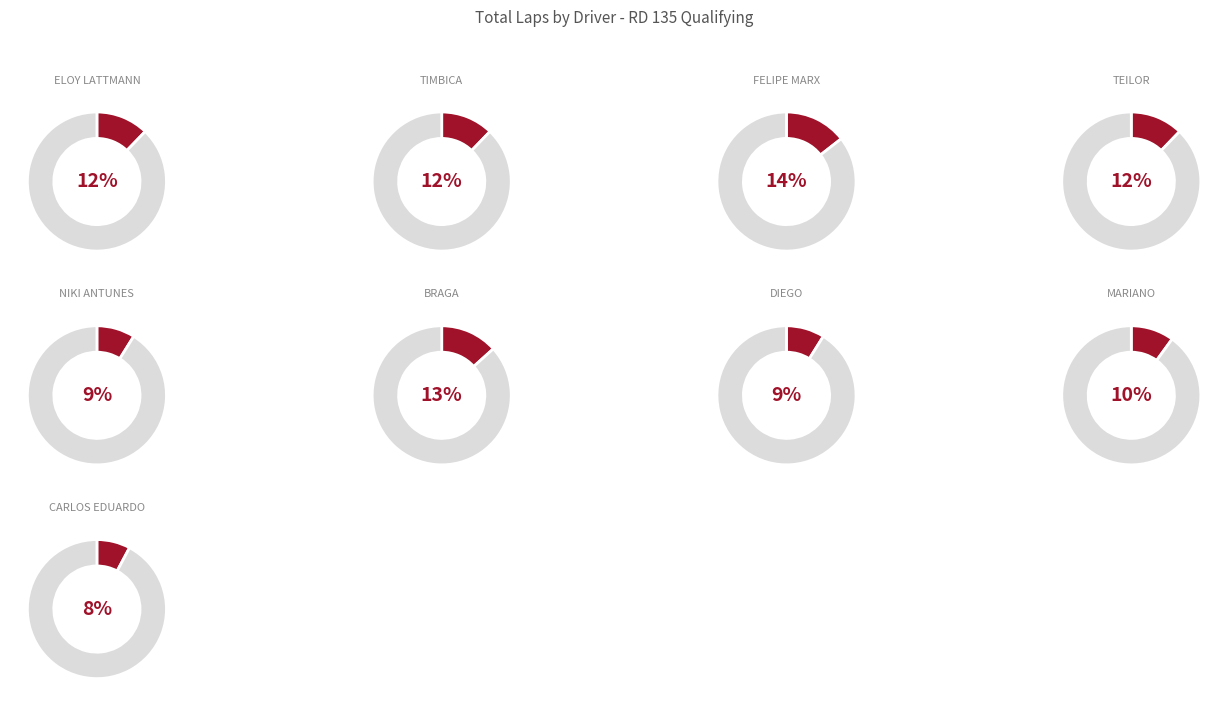

Which has a higher value, NIKI ANTUNES or CARLOS EDUARDO?

NIKI ANTUNES